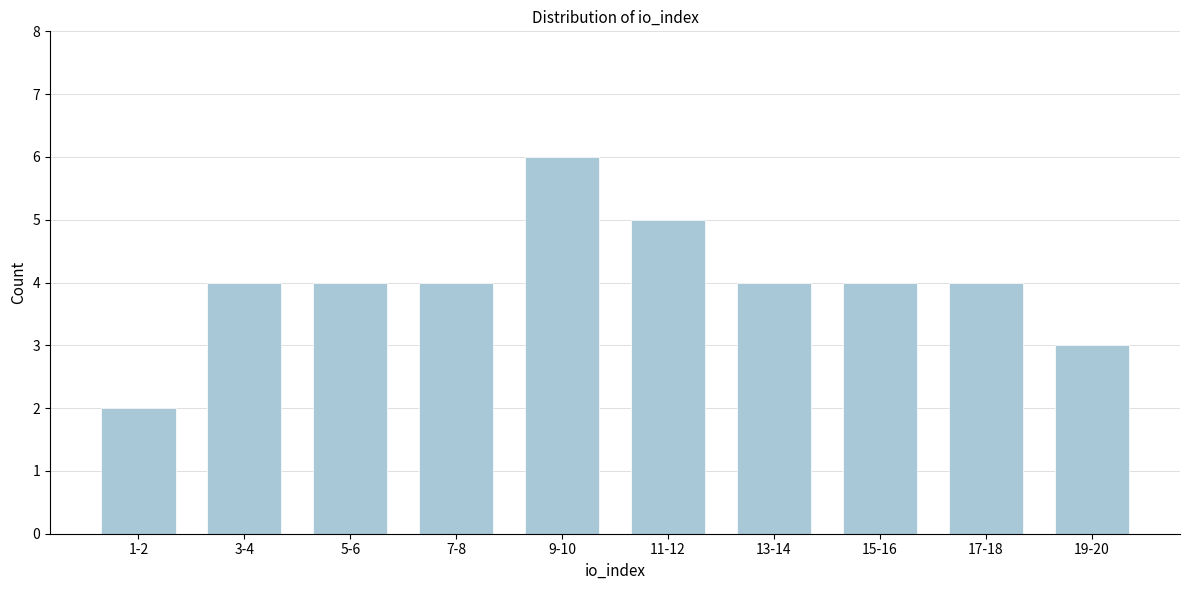

Reading right to left, extract all data points from this chart.

19-20=3	17-18=4	15-16=4	13-14=4	11-12=5	9-10=6	7-8=4	5-6=4	3-4=4	1-2=2